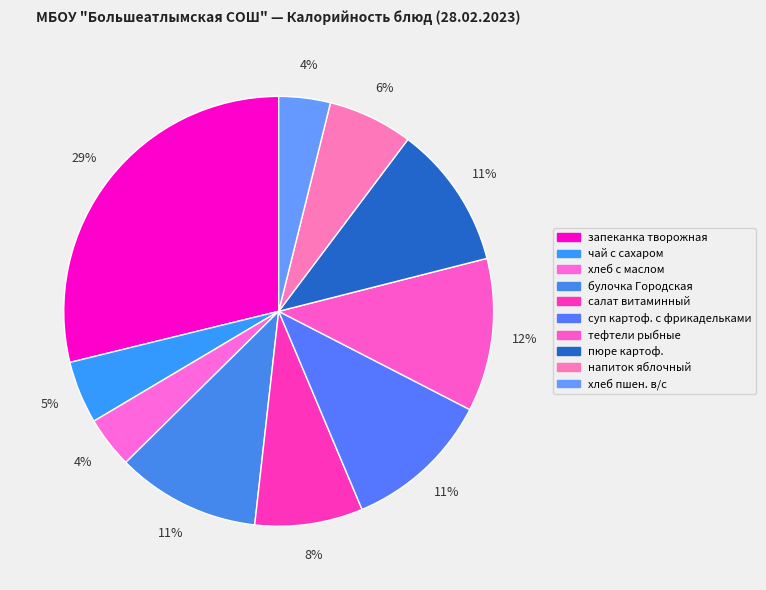

Combined, what portion of the pie is напиток яблочный and пюре картоф.?

17.2%